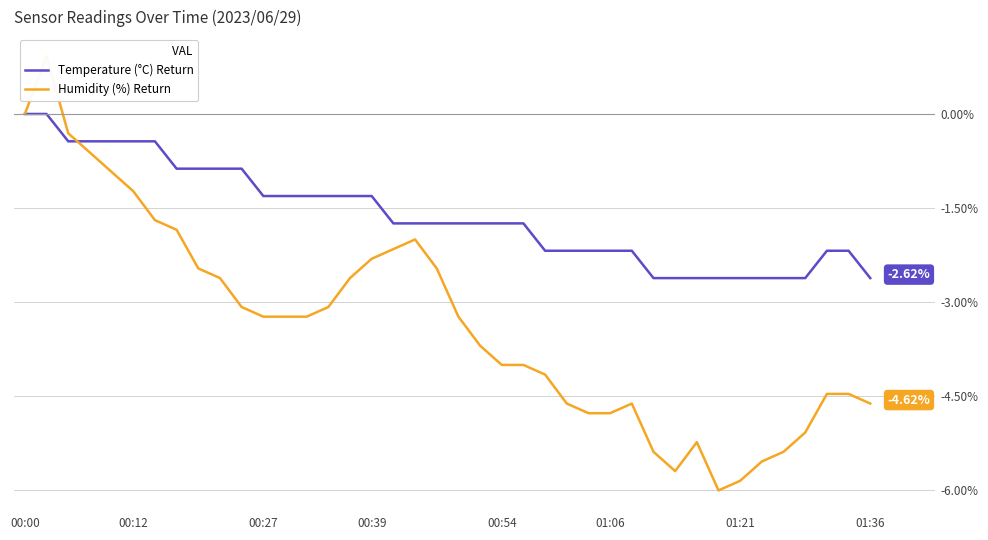

What is the sum of the Humidity (%) Return values at 24 and 00:39?

-4.8